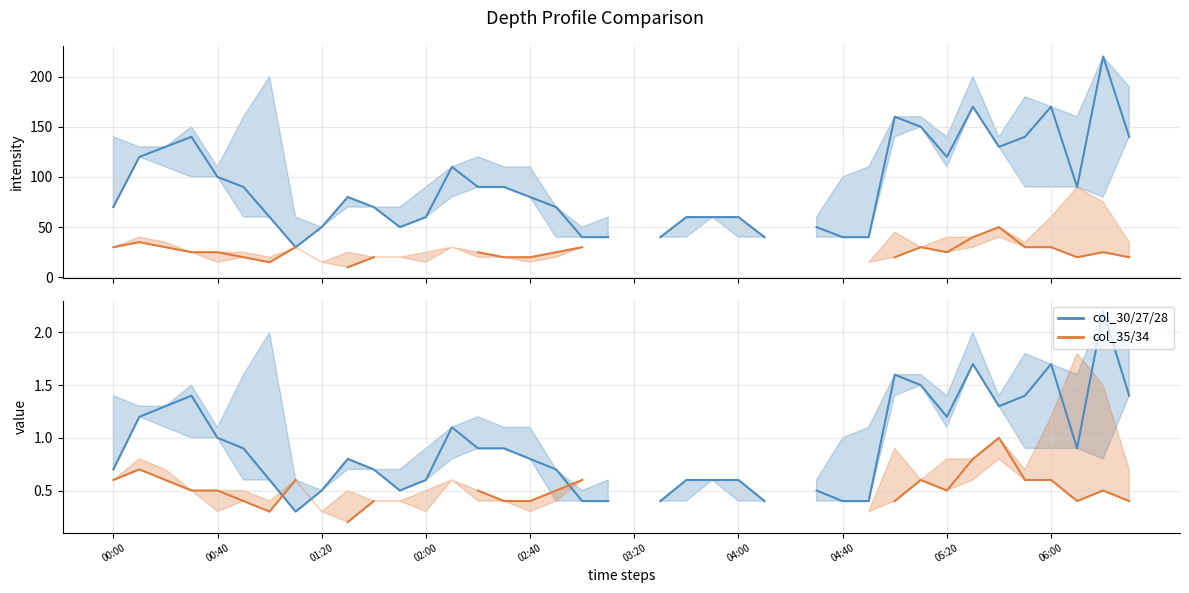

At which category is the sum across all series the highest?

38